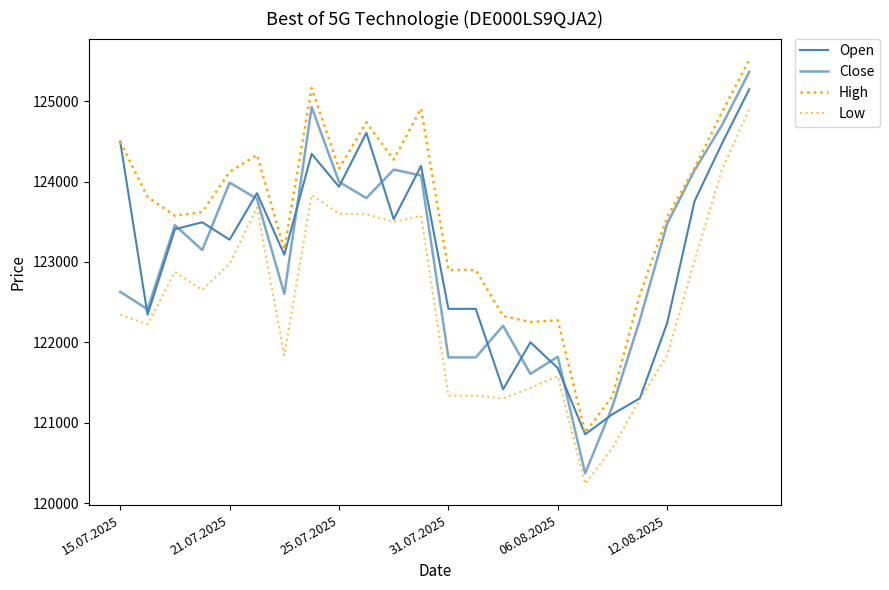

Is this an area chart (filled region under the line)?

No